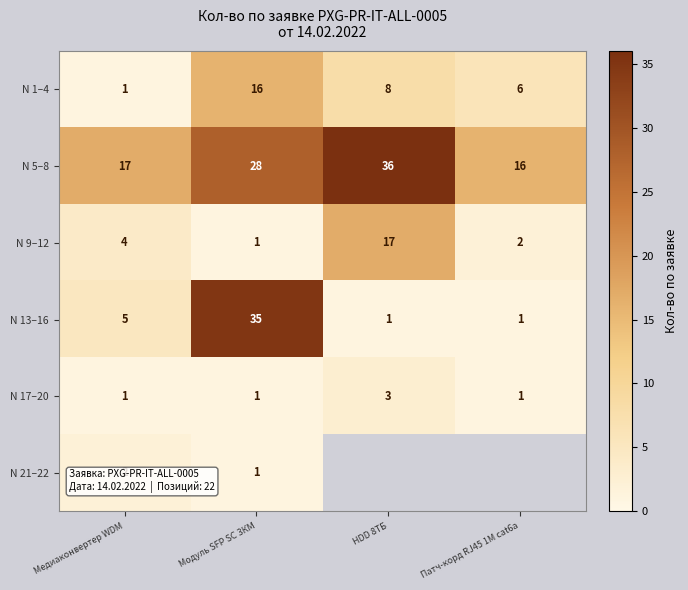

What is the total value across all series at Медиаконвертер WDM?

30